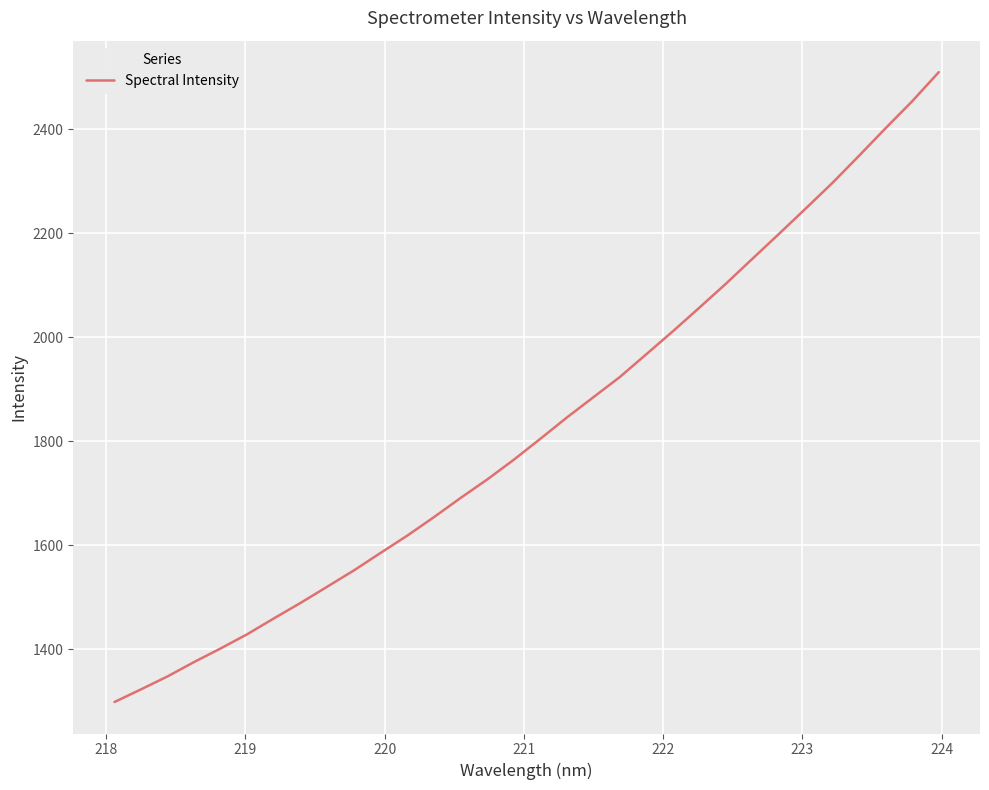

What is the average value?

1826.7